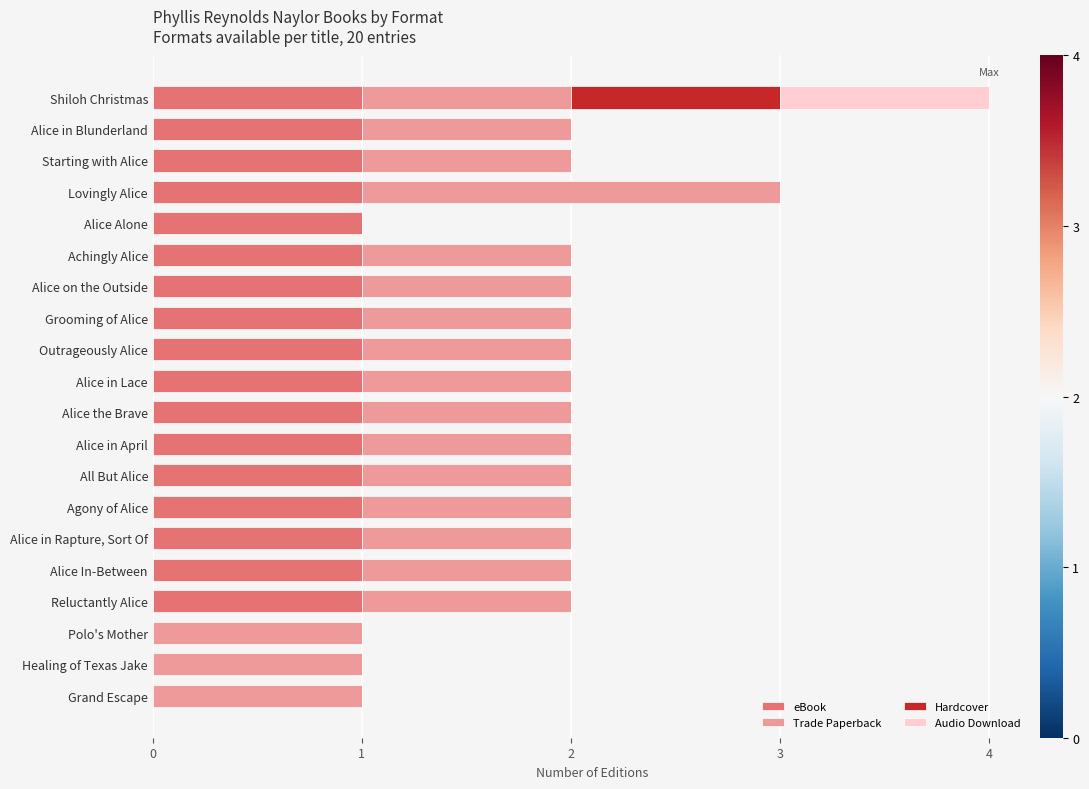

Is it true that eBook equals 2 at Alice in Rapture, Sort Of?

False